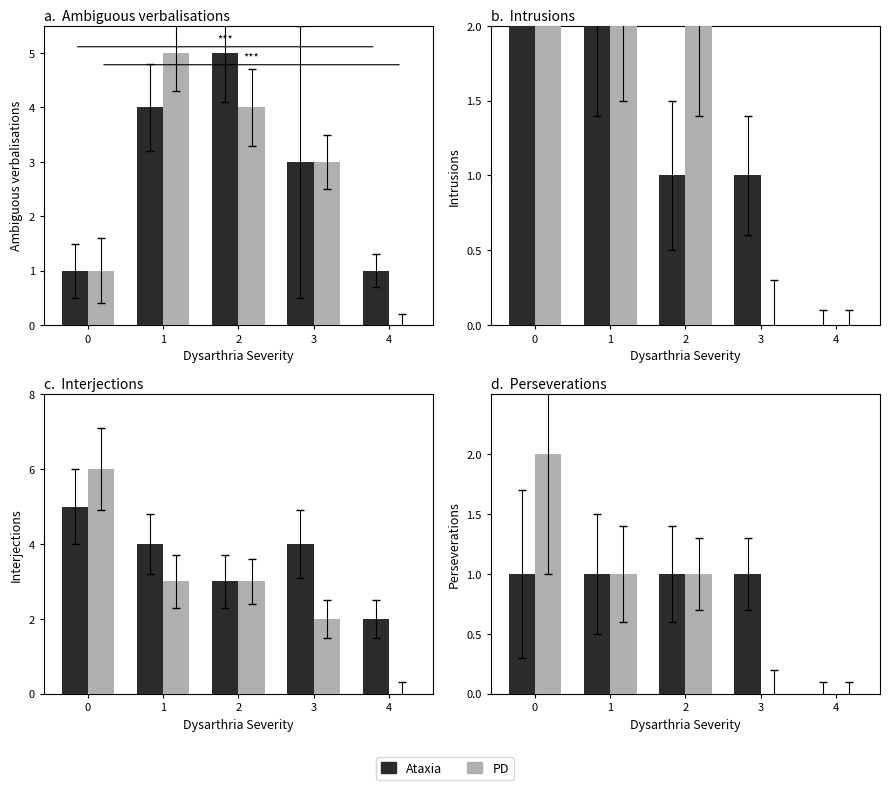

What is the value of the Ataxia bar at the 2nd from the left?

1